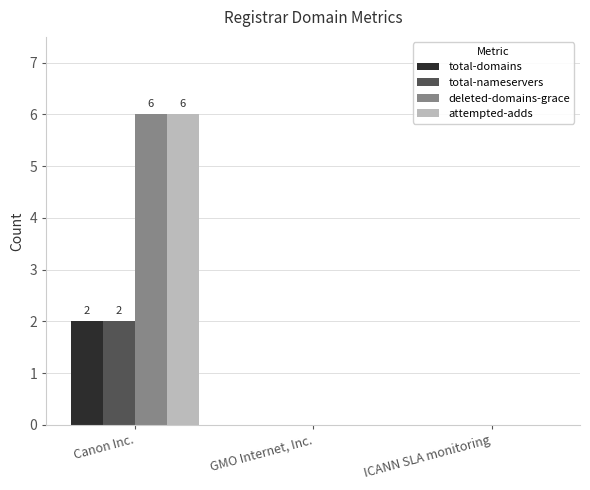

Is it true that total-nameservers equals -1 at ICANN SLA monitoring?

False